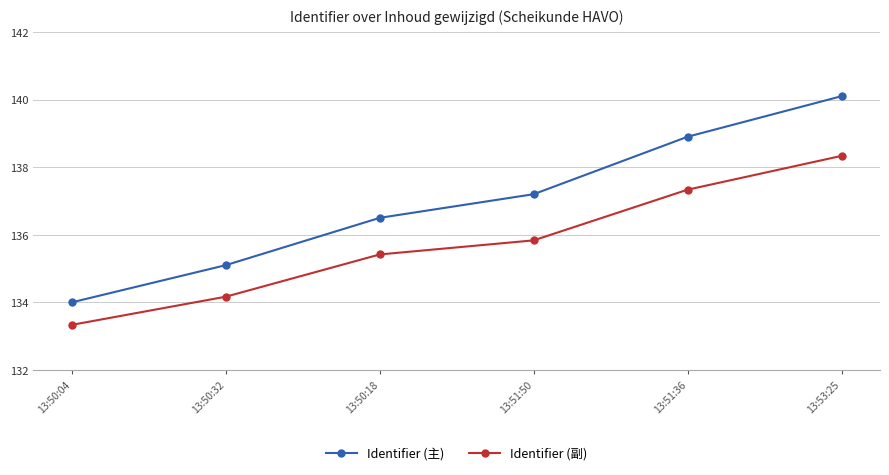

Which series has the largest range (max minus min)?

Identifier (主)